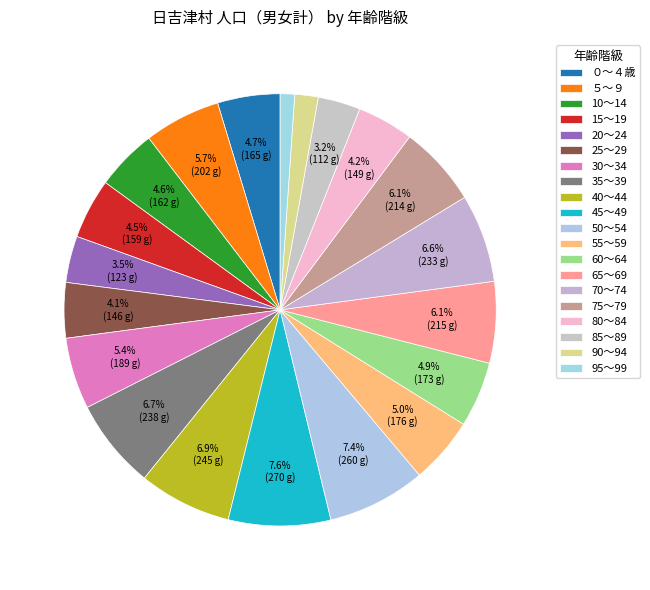

How many segments does this pie chart have?

20